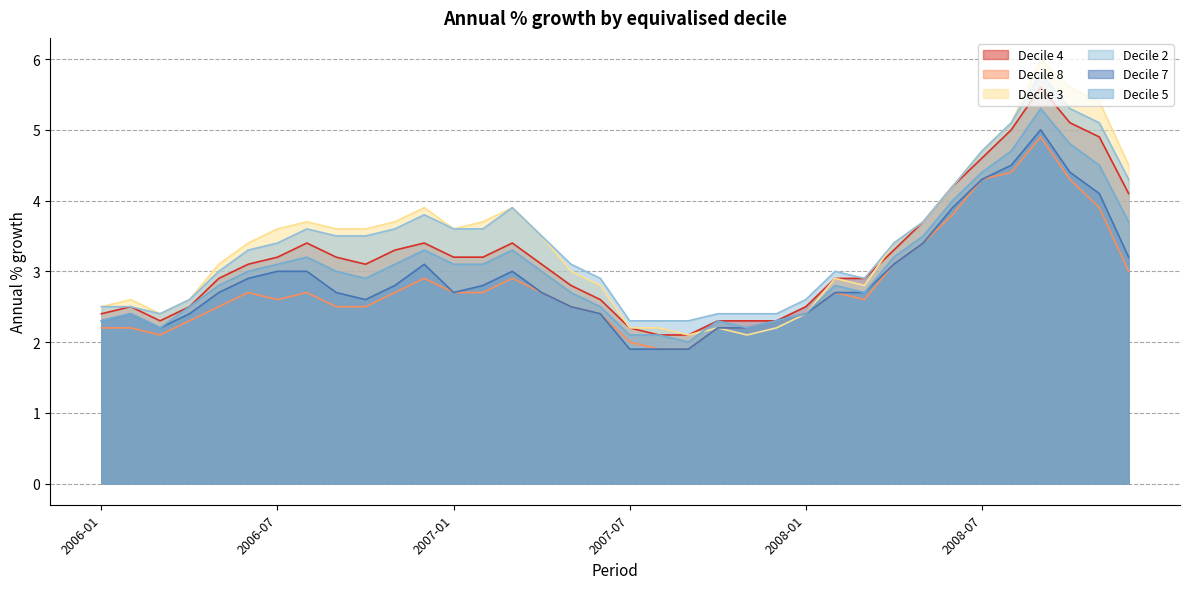

Which series changed the most between 2006-09 and 2008-09?

Decile 8